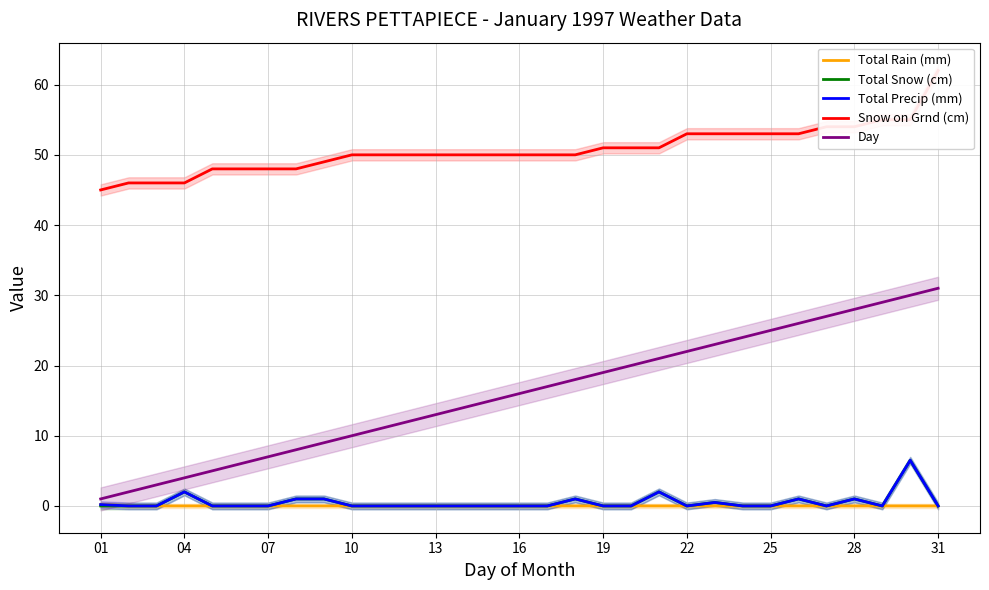

True or false: Day has more than 0 points higher than both neighbors.

False